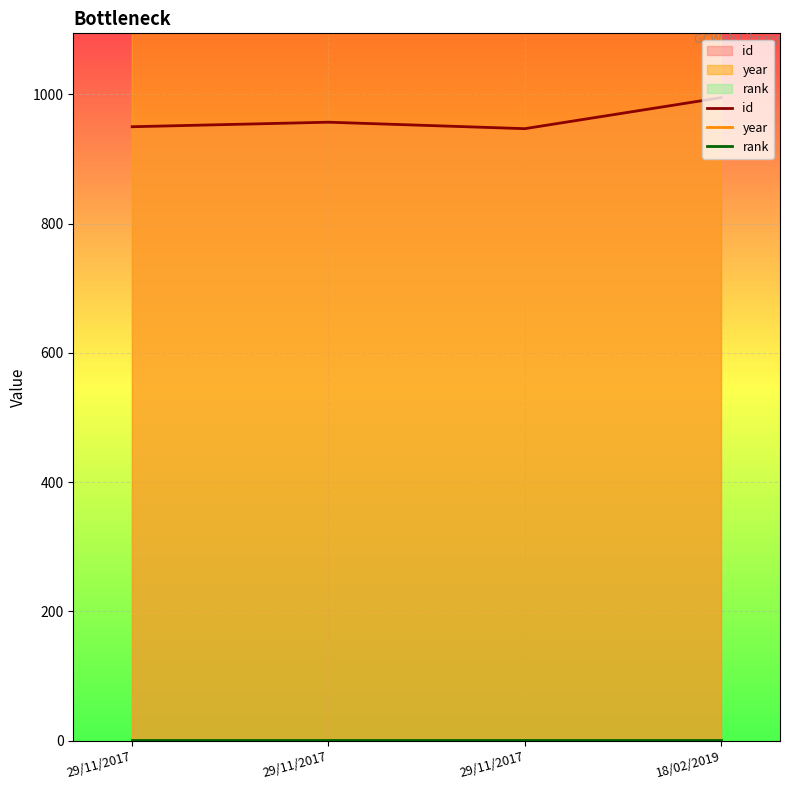

Count the year values in the range 1985 to 1989.

3